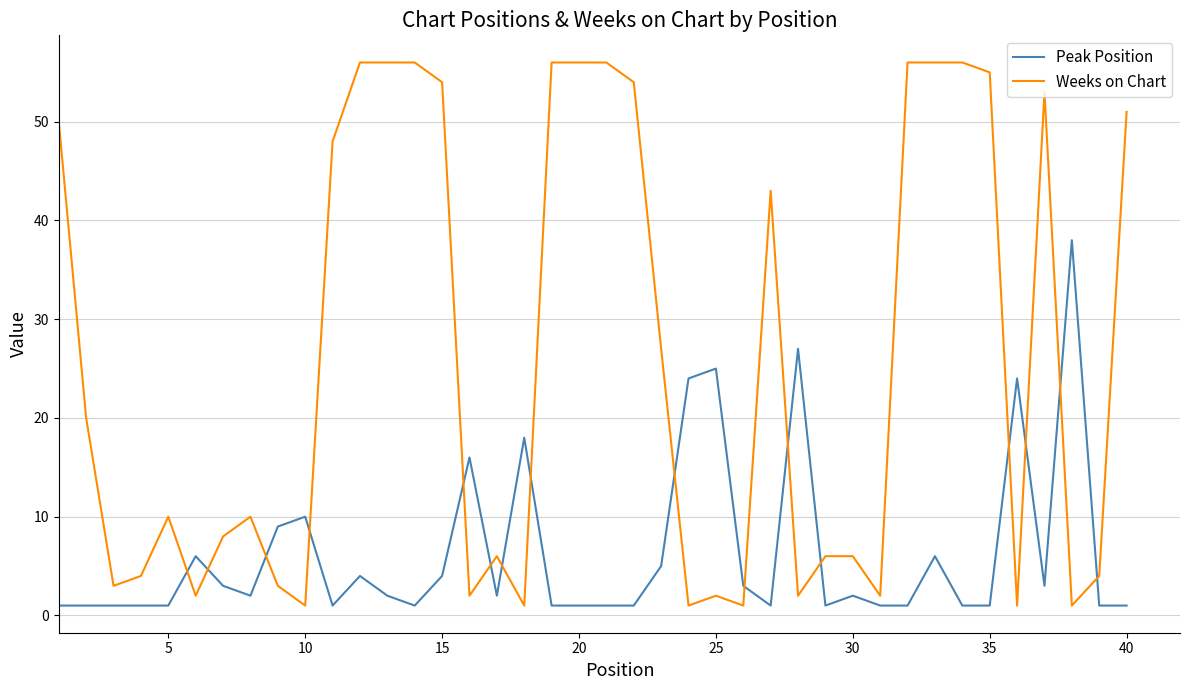

What is the difference between the maximum and minimum values in the Peak Position series?

37